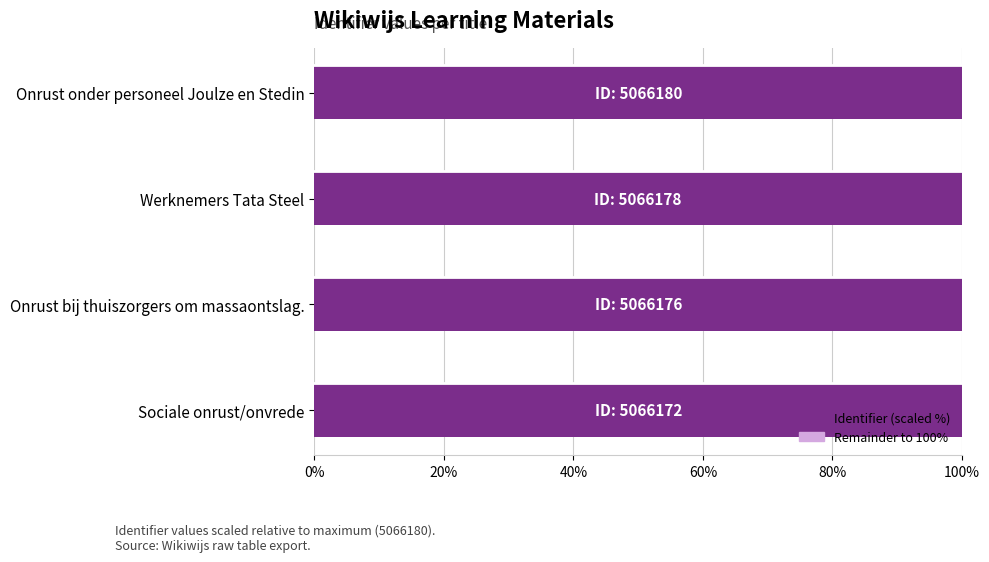

Count the number of data series in this chart.

2